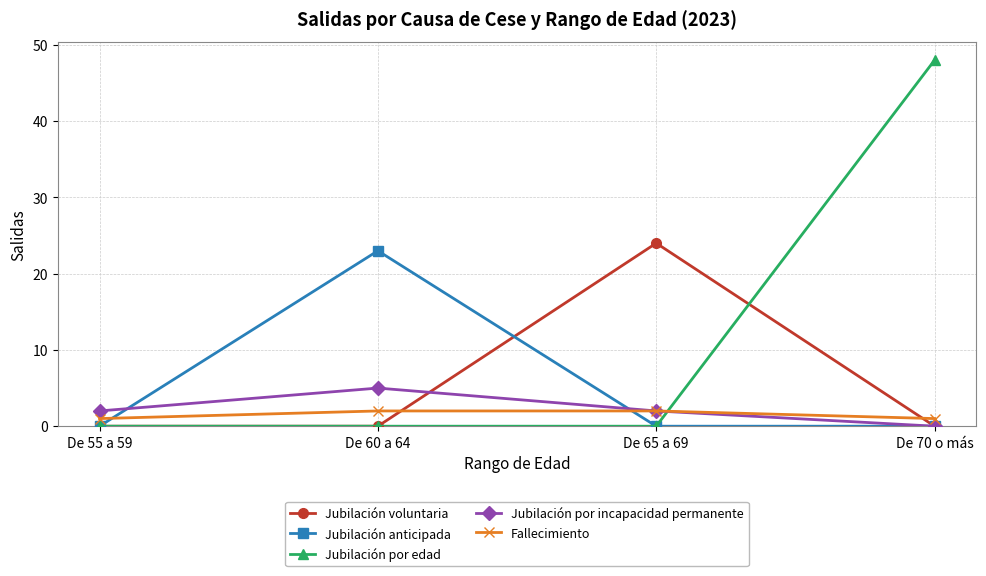

Reading right to left, extract all data points from this chart.

Jubilación voluntaria: 0	24	0	0
Jubilación anticipada: 0	0	23	0
Jubilación por edad: 48	0	0	0
Jubilación por incapacidad permanente: 0	2	5	2
Fallecimiento: 1	2	2	1